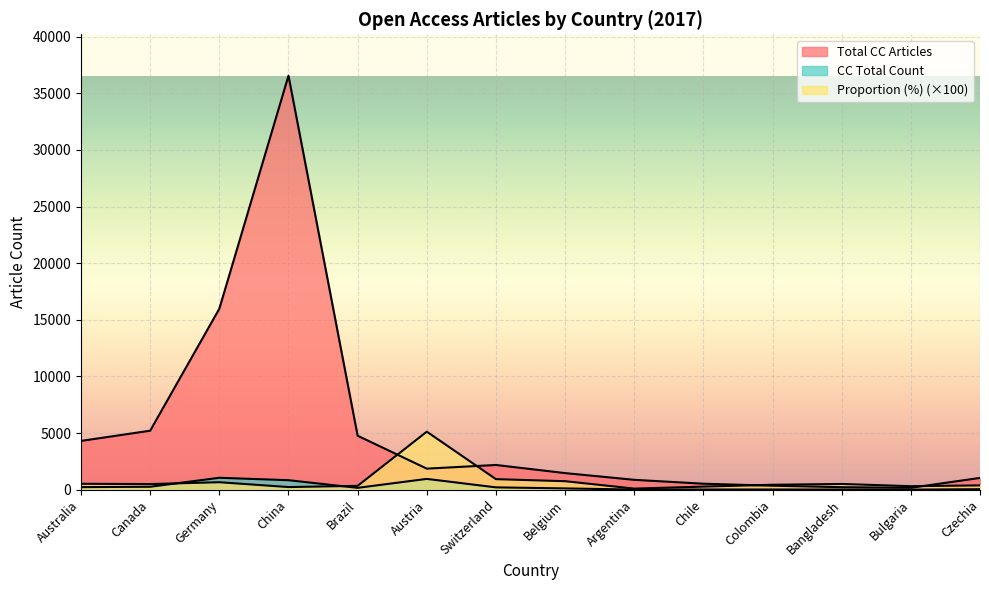

The value of Total CC Articles at China is 9329.4. True or false?

False